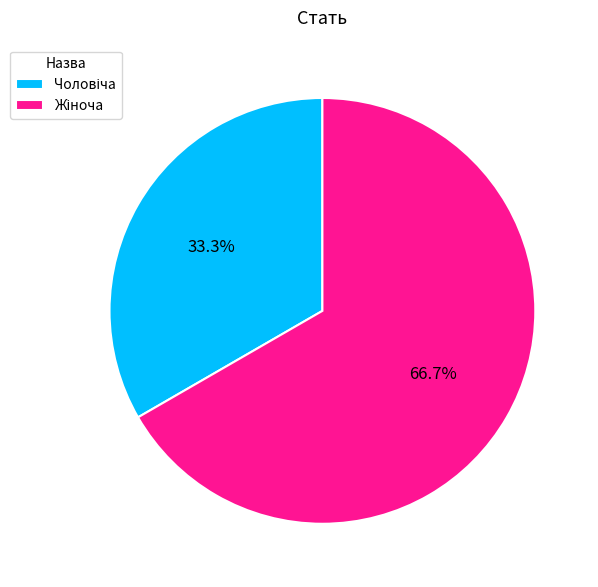

Does any single category account for the majority?

Yes